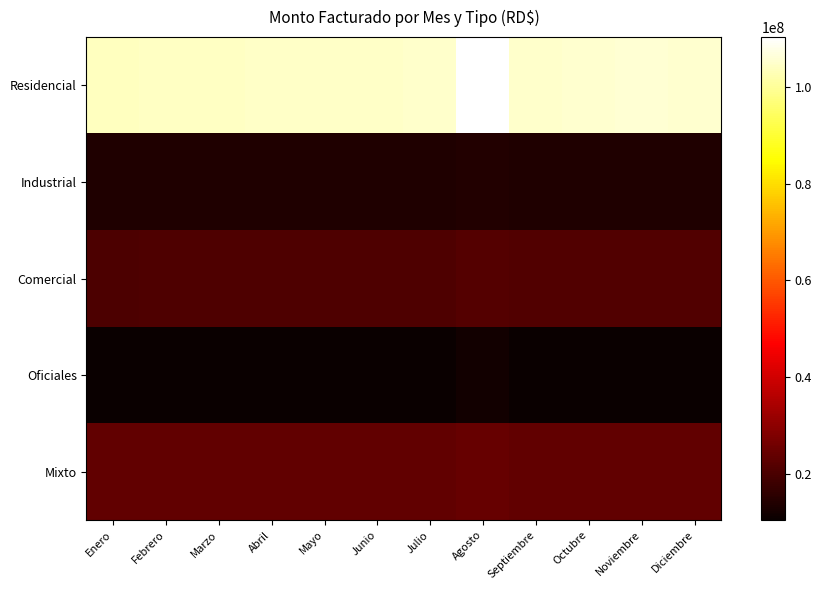

Reading left to right, what are all the values shown in this chart?

Residencial: Enero=103811719	Febrero=104422965	Marzo=104298236	Abril=104808853	Mayo=104754682	Junio=104762028	Julio=104938803	Agosto=110341945	Septiembre=104901655	Octubre=105399678	Noviembre=105731724	Diciembre=105584661
Industrial: Enero=13623149	Febrero=13620374	Marzo=13775556	Abril=13680266	Mayo=13692304	Junio=13722925	Julio=13542390	Agosto=14061723	Septiembre=13541150	Octubre=13561305	Noviembre=13562361	Diciembre=13565001
Comercial: Enero=20436827	Febrero=20722417	Marzo=20761377	Abril=20776590	Mayo=20767032	Junio=20783645	Julio=20838531	Agosto=21536600	Septiembre=21039020	Octubre=21085780	Noviembre=21107924	Diciembre=21088031
Oficiales: Enero=10388178	Febrero=10384374	Marzo=10391941	Abril=10727157	Mayo=10753682	Junio=10591545	Julio=10725206	Agosto=11799613	Septiembre=10708210	Octubre=10722265	Noviembre=10721364	Diciembre=10721364
Mixto: Enero=23565395	Febrero=23450592	Marzo=23410029	Abril=23404913	Mayo=23423418	Junio=23443025	Julio=23474973	Agosto=24241513	Septiembre=23498668	Octubre=23492720	Noviembre=23458108	Diciembre=23446493